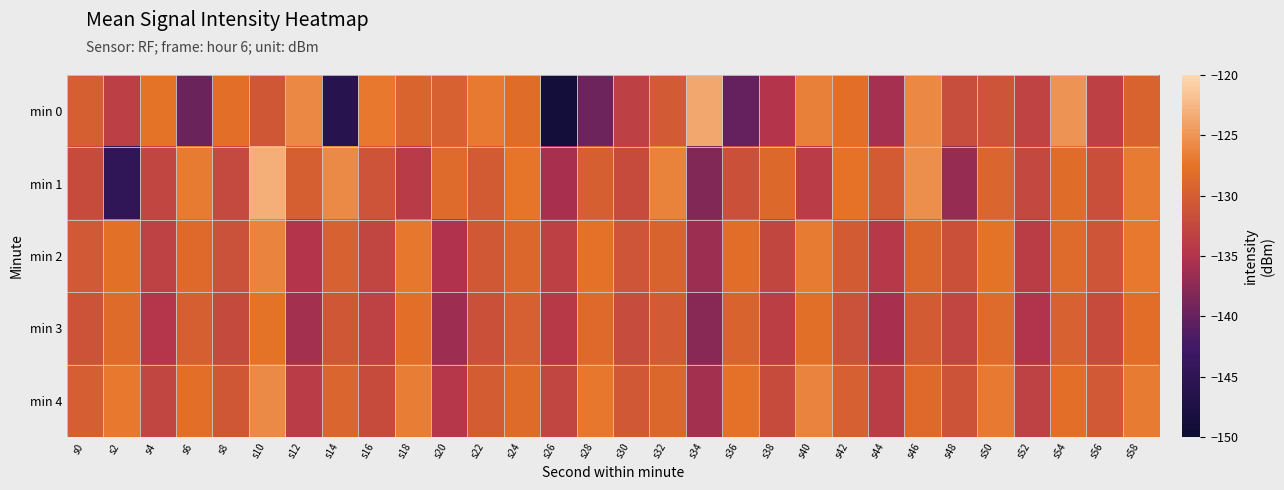

What is the difference between the highest and lowest values at s22?

4.5